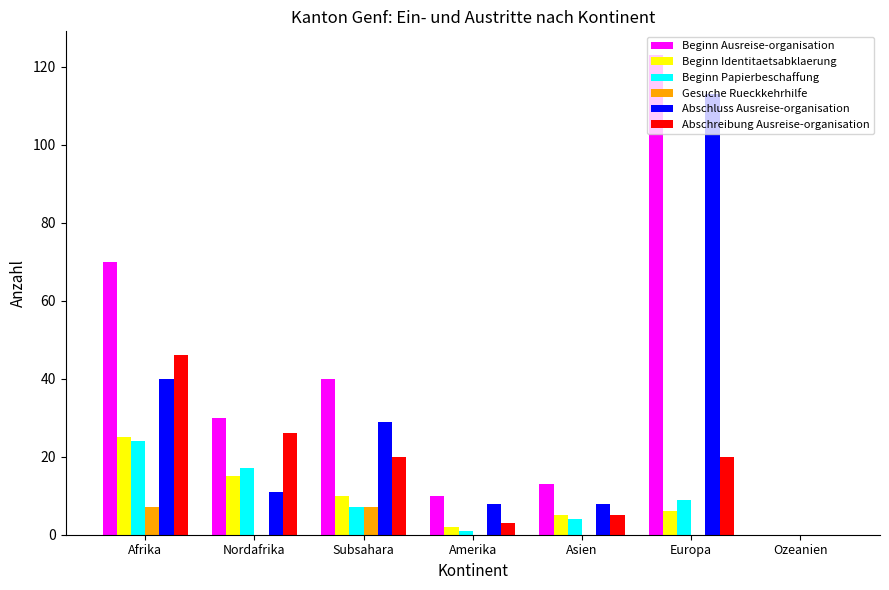

Reading left to right, transcribe all the data shown in this chart.

Beginn Ausreise-organisation: Afrika=70	Nordafrika=30	Subsahara=40	Amerika=10	Asien=13	Europa=123	Ozeanien=0
Beginn Identitaetsabklaerung: Afrika=25	Nordafrika=15	Subsahara=10	Amerika=2	Asien=5	Europa=6	Ozeanien=0
Beginn Papierbeschaffung: Afrika=24	Nordafrika=17	Subsahara=7	Amerika=1	Asien=4	Europa=9	Ozeanien=0
Gesuche Rueckkehrhilfe: Afrika=7	Nordafrika=0	Subsahara=7	Amerika=0	Asien=0	Europa=0	Ozeanien=0
Abschluss Ausreise-organisation: Afrika=40	Nordafrika=11	Subsahara=29	Amerika=8	Asien=8	Europa=113	Ozeanien=0
Abschreibung Ausreise-organisation: Afrika=46	Nordafrika=26	Subsahara=20	Amerika=3	Asien=5	Europa=20	Ozeanien=0